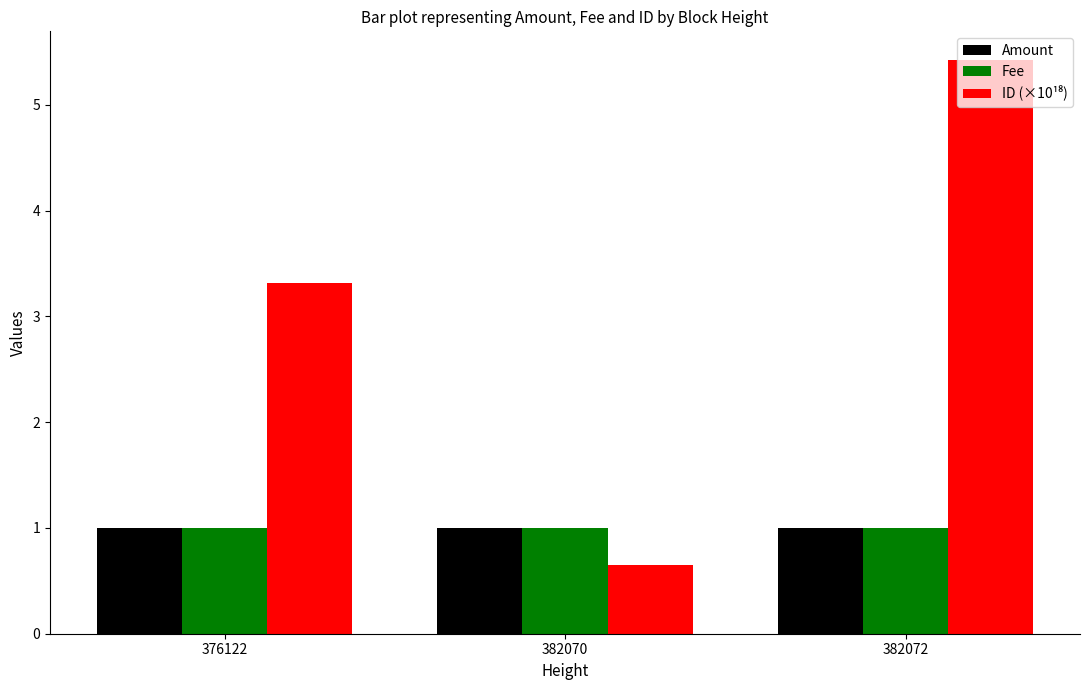

What is the difference between the highest and lowest values at 382070?

0.4